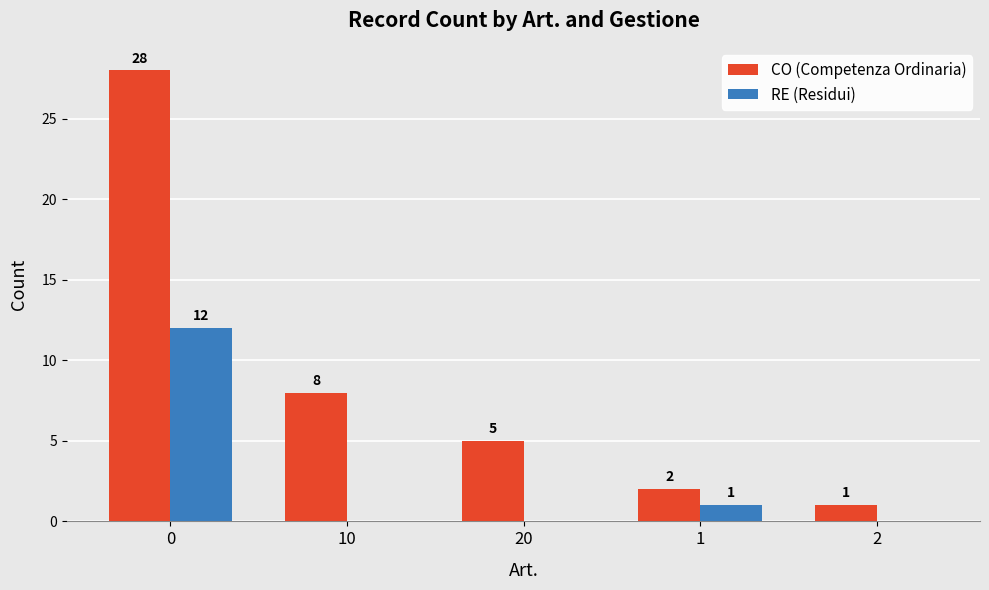

The value of RE (Residui) at 20 is 8. True or false?

False